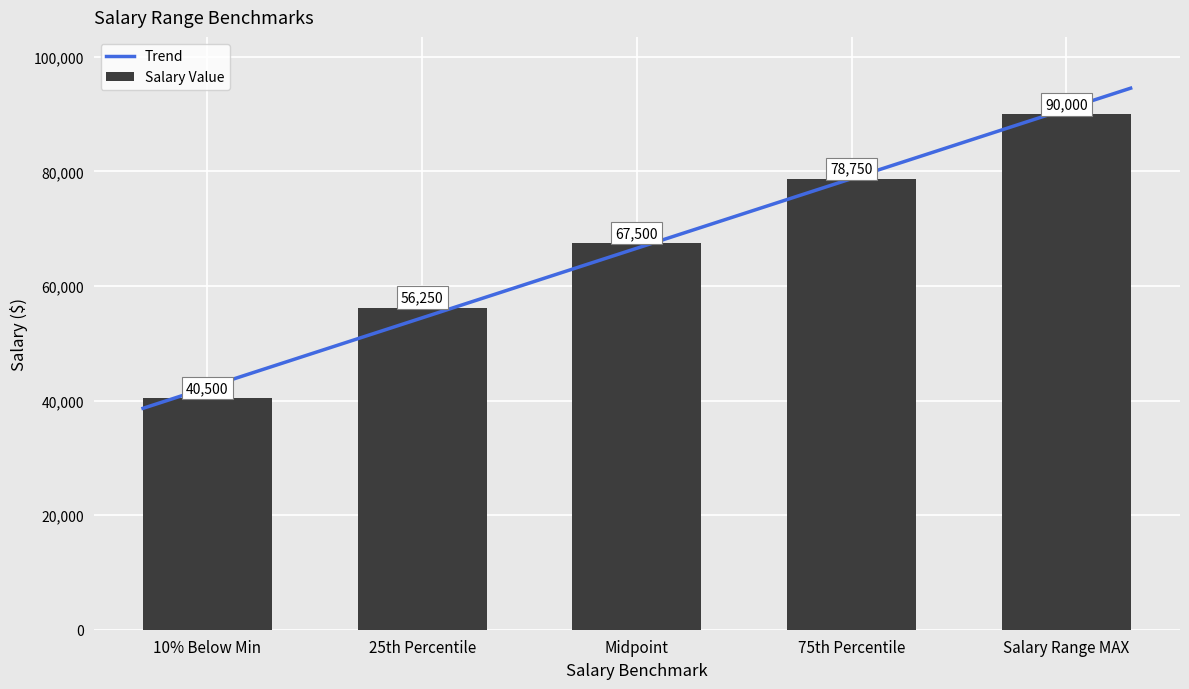

List the labels in order of value, smallest first.

10% Below Min, 25th Percentile, Midpoint, 75th Percentile, Salary Range MAX